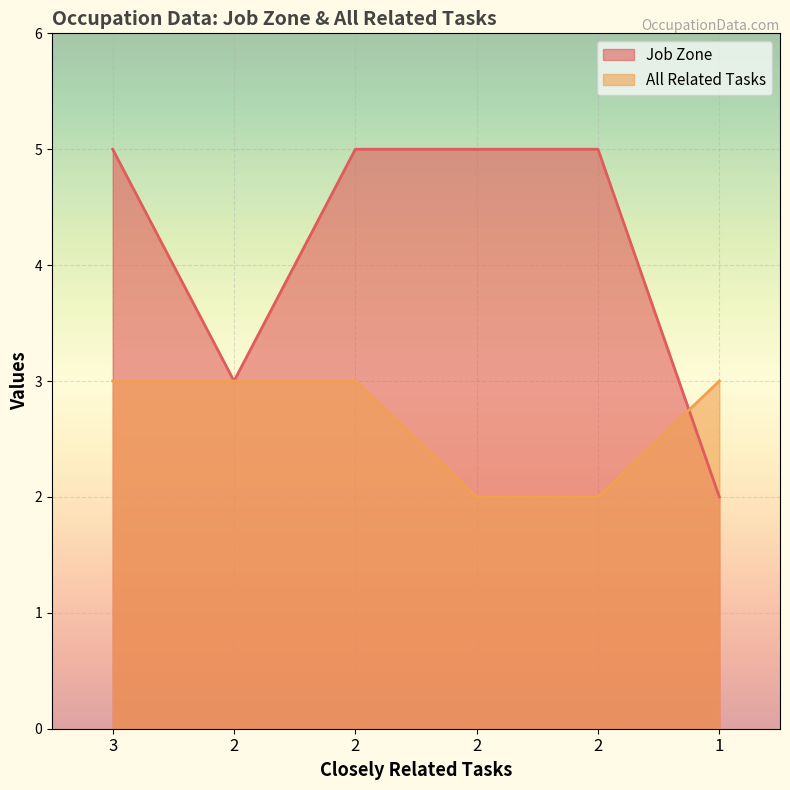

Between which two adjacent categories do Job Zone and All Related Tasks first intersect?

2 and 1